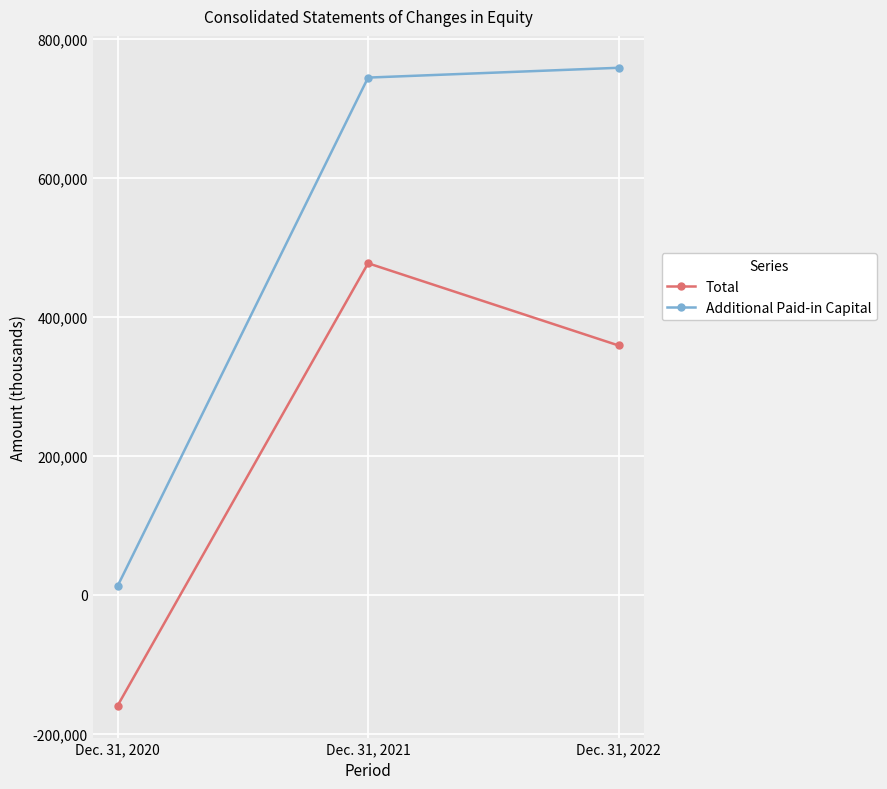

How many data points in Total are less than 358706?

1